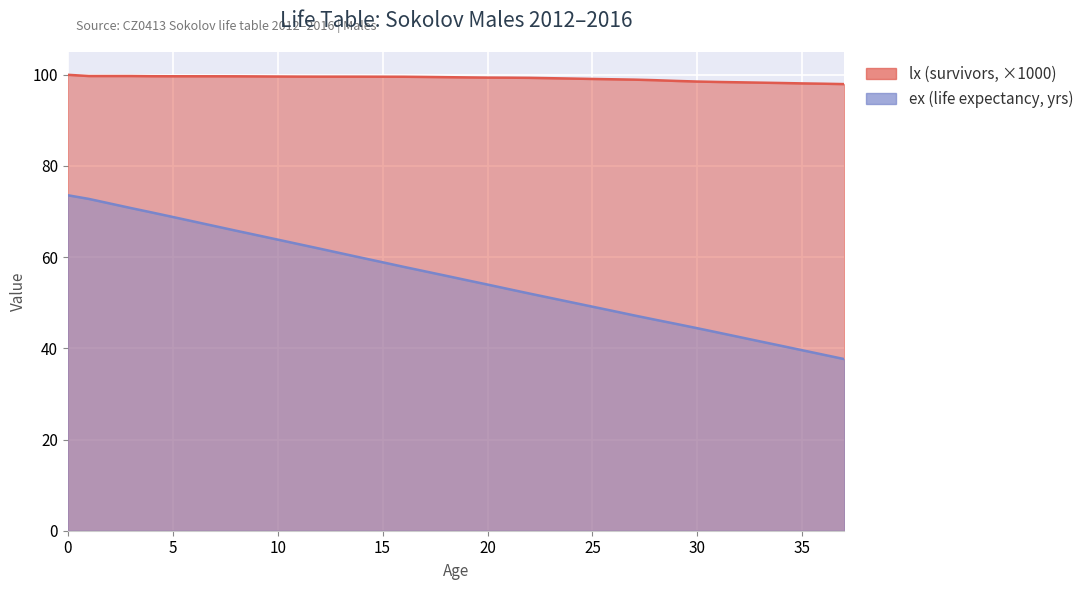

What is the total value across all series at 1?

172.5